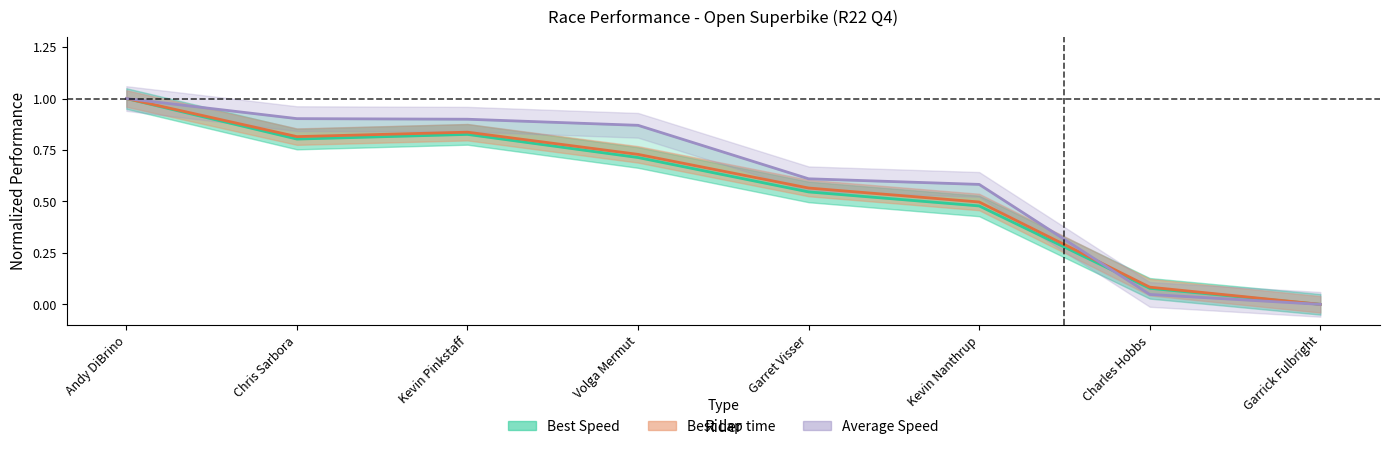

At which category is the sum across all series the highest?

Andy DiBrino